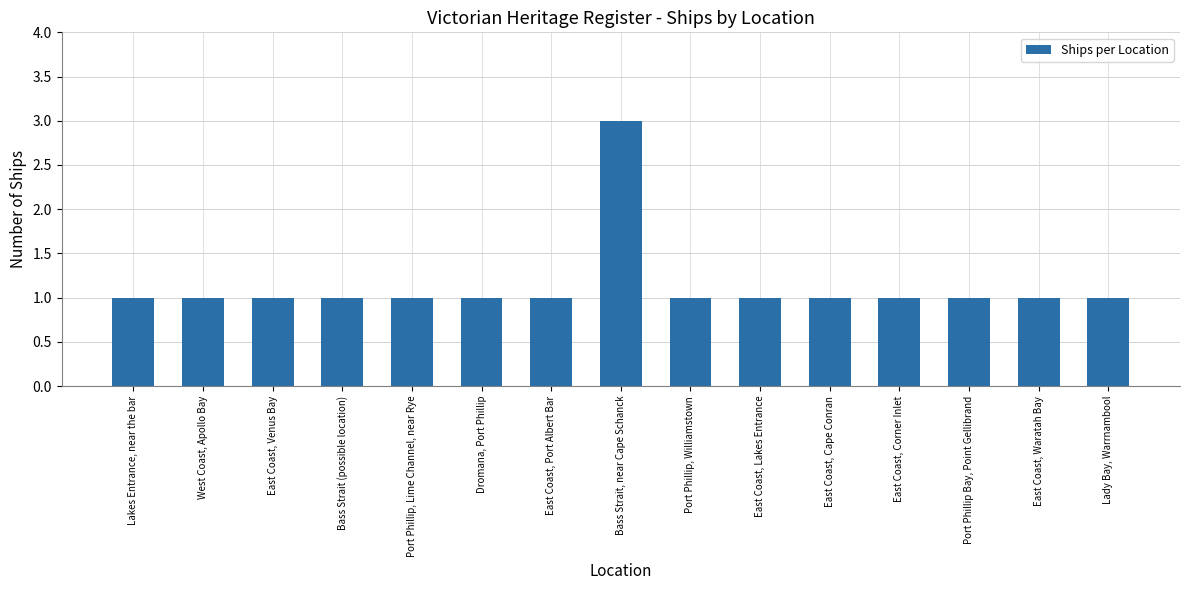

Which category has the highest value across all series?

Bass Strait, near Cape Schanck